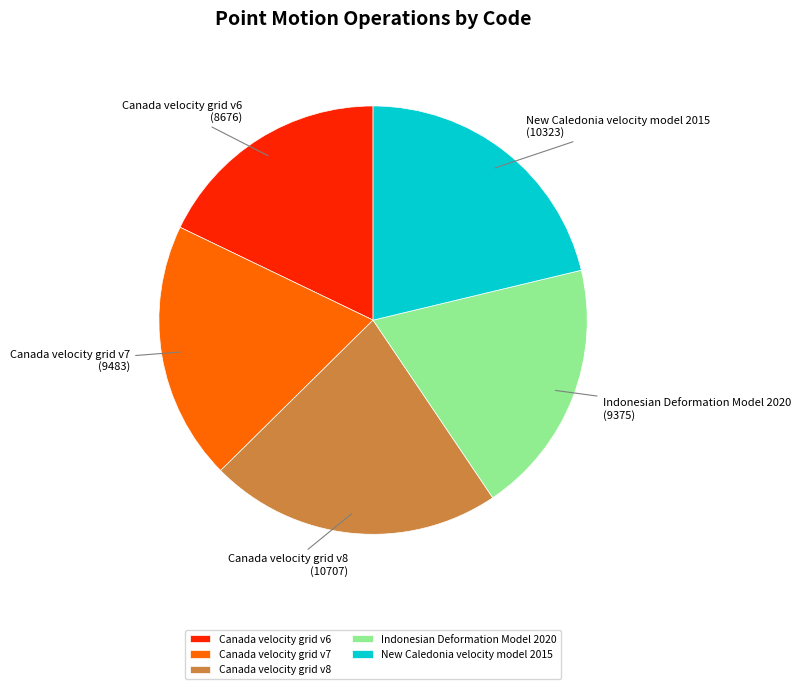

What is the largest slice in the pie chart?

Canada velocity grid v8